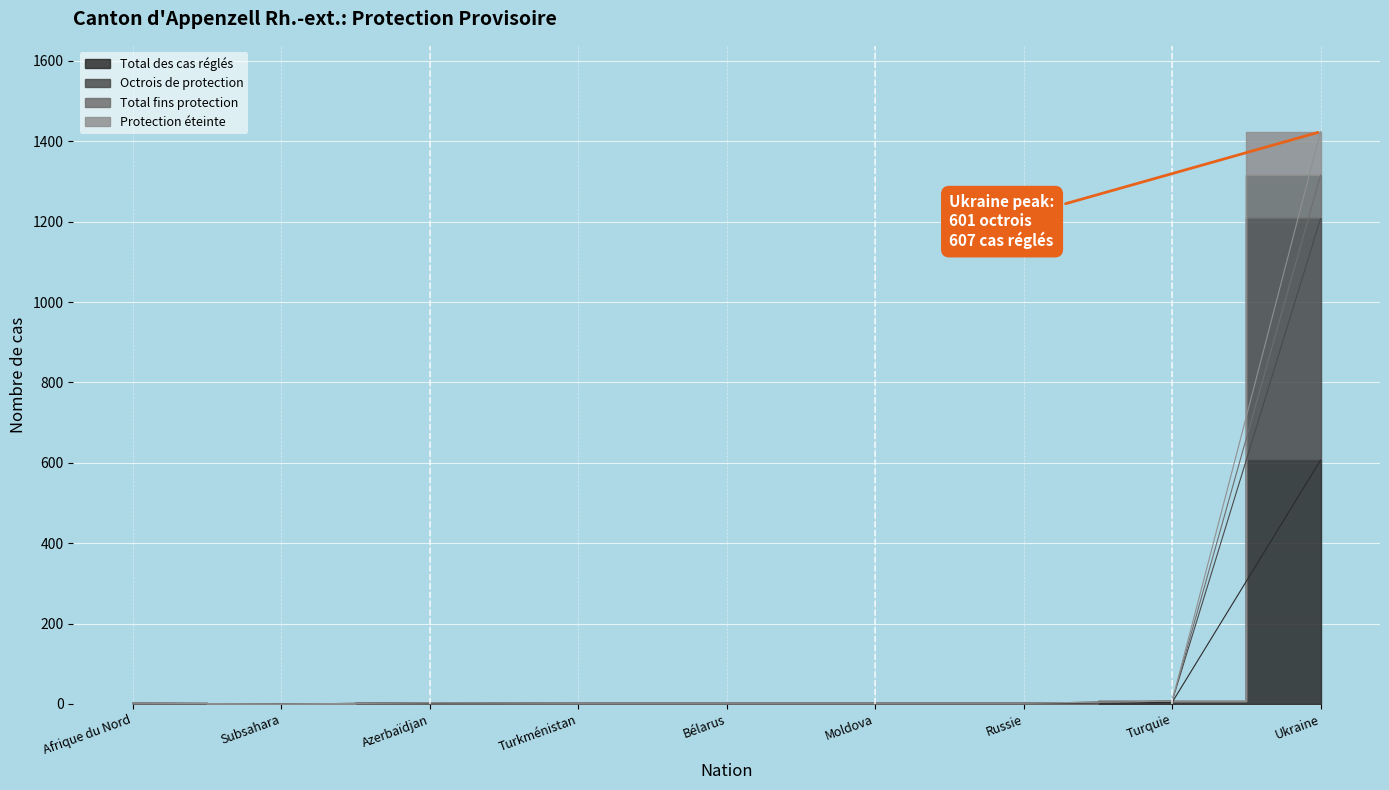

What is the greatest value displayed?

1424